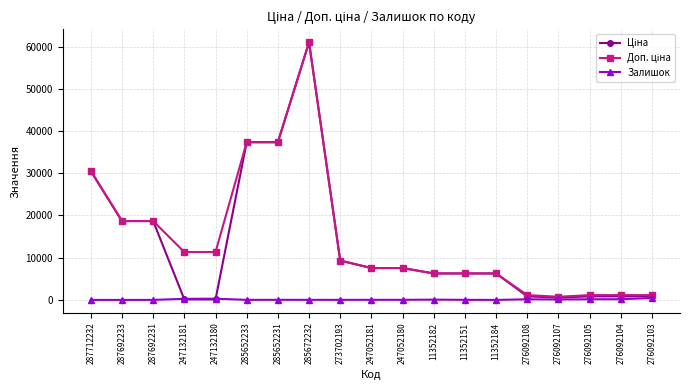

Is this an area chart (filled region under the line)?

No